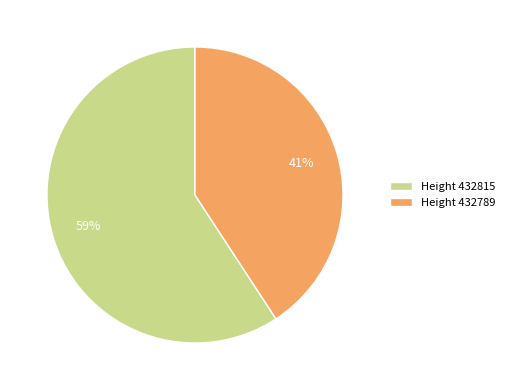

Which slice is the smallest?

Height 432789